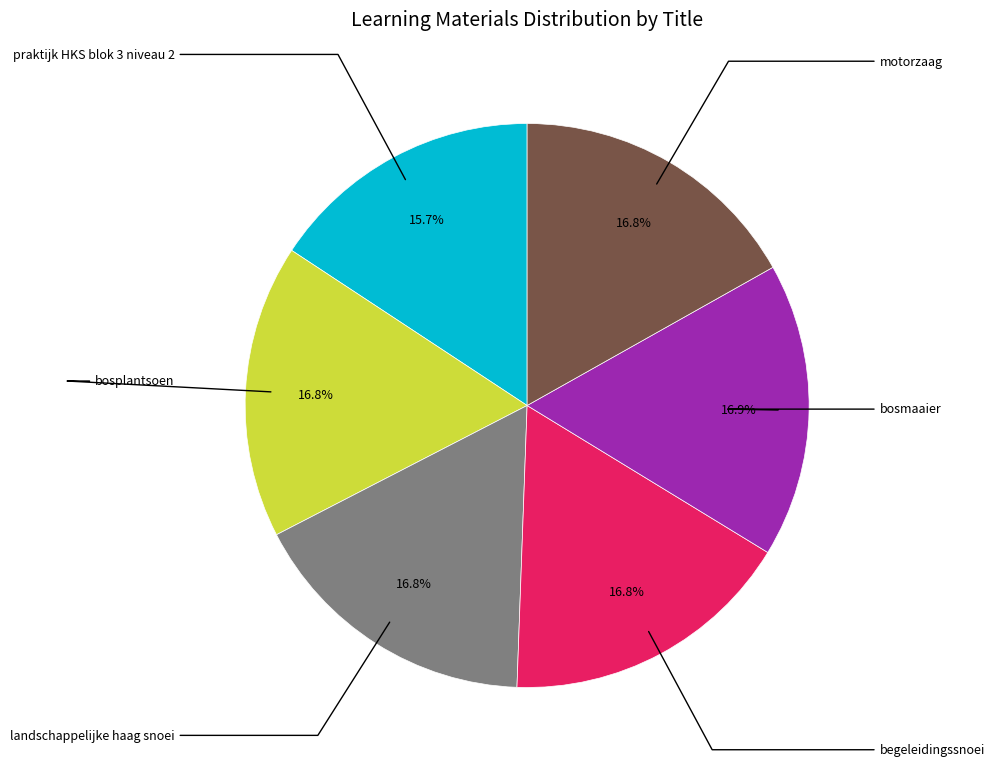

Does any single category account for the majority?

No